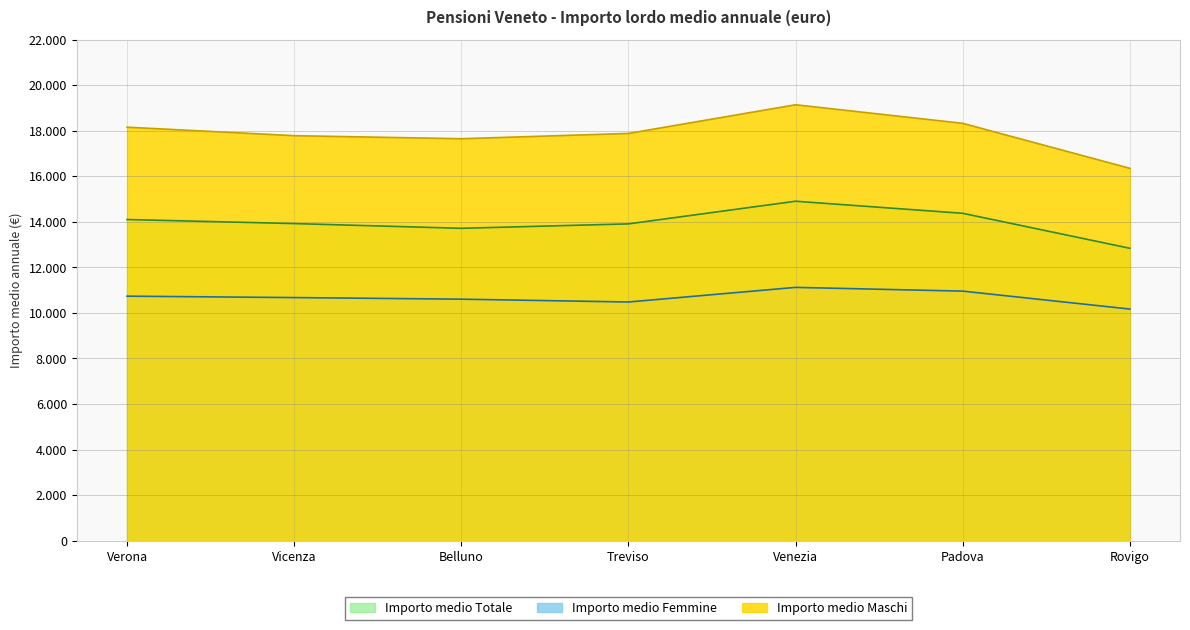

Rank the series by their maximum value, from lowest to highest.

Importo medio Femmine, Importo medio Totale, Importo medio Maschi